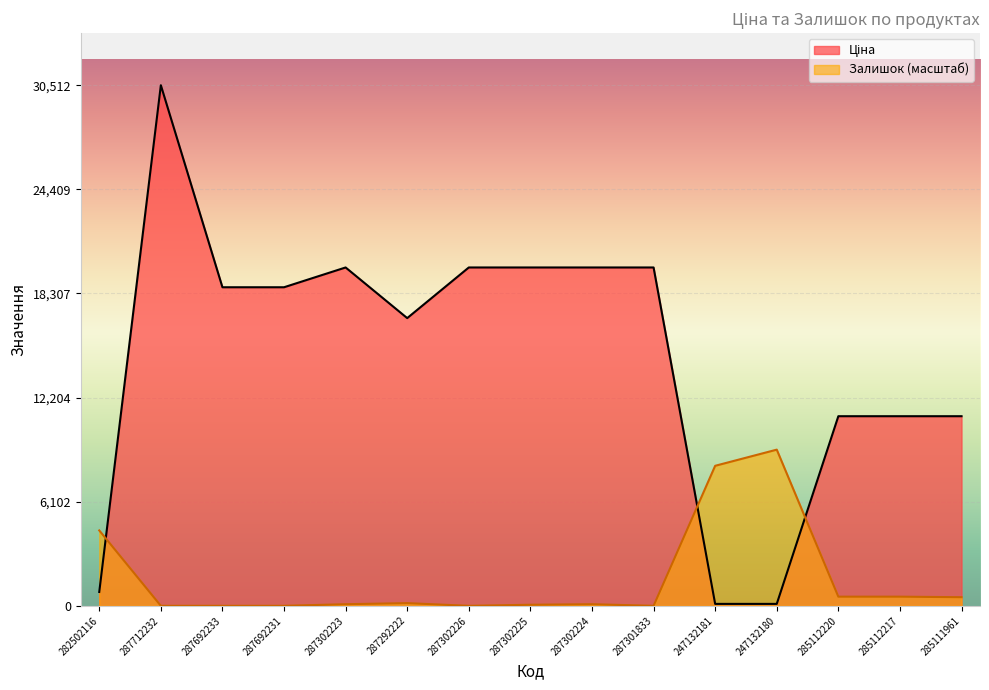

Which label corresponds to the smallest value in the chart?

287712232